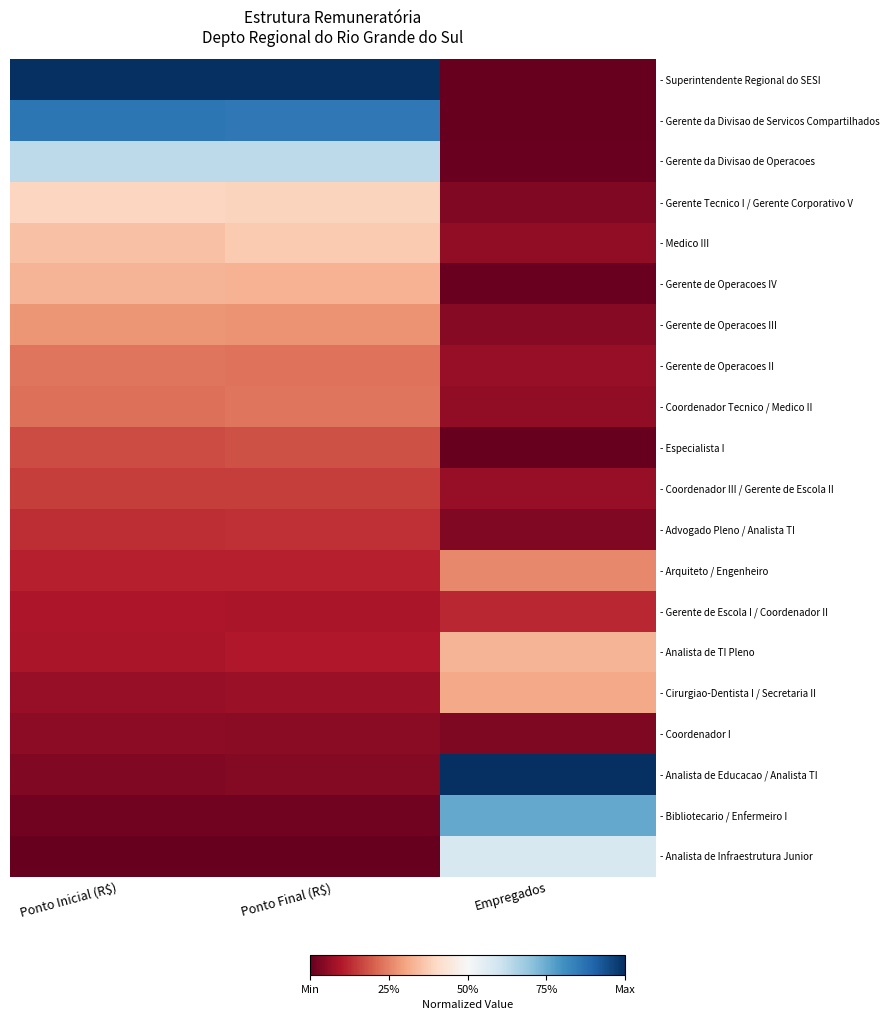

Reading left to right, extract all data points from this chart.

- Superintendente Regional do SESI: Ponto Inicial (R$)=1.0	Ponto Final (R$)=1.0	Empregados=0.0
- Gerente da Divisao de Servicos Compartilhados: Ponto Inicial (R$)=0.9	Ponto Final (R$)=0.9	Empregados=0.0
- Gerente da Divisao de Operacoes: Ponto Inicial (R$)=0.6	Ponto Final (R$)=0.6	Empregados=0.0
- Gerente Tecnico I / Gerente Corporativo V: Ponto Inicial (R$)=0.4	Ponto Final (R$)=0.4	Empregados=0.0
- Medico III: Ponto Inicial (R$)=0.4	Ponto Final (R$)=0.4	Empregados=0.1
- Gerente de Operacoes IV: Ponto Inicial (R$)=0.3	Ponto Final (R$)=0.3	Empregados=0.0
- Gerente de Operacoes III: Ponto Inicial (R$)=0.3	Ponto Final (R$)=0.3	Empregados=0.0
- Gerente de Operacoes II: Ponto Inicial (R$)=0.2	Ponto Final (R$)=0.2	Empregados=0.1
- Coordenador Tecnico / Medico II: Ponto Inicial (R$)=0.2	Ponto Final (R$)=0.2	Empregados=0.1
- Especialista I: Ponto Inicial (R$)=0.2	Ponto Final (R$)=0.2	Empregados=0.0
- Coordenador III / Gerente de Escola II: Ponto Inicial (R$)=0.2	Ponto Final (R$)=0.2	Empregados=0.1
- Advogado Pleno / Analista TI: Ponto Inicial (R$)=0.1	Ponto Final (R$)=0.1	Empregados=0.0
- Arquiteto / Engenheiro: Ponto Inicial (R$)=0.1	Ponto Final (R$)=0.1	Empregados=0.3
- Gerente de Escola I / Coordenador II: Ponto Inicial (R$)=0.1	Ponto Final (R$)=0.1	Empregados=0.1
- Analista de TI Pleno: Ponto Inicial (R$)=0.1	Ponto Final (R$)=0.1	Empregados=0.3
- Cirurgiao-Dentista I / Secretaria II: Ponto Inicial (R$)=0.1	Ponto Final (R$)=0.1	Empregados=0.3
- Coordenador I: Ponto Inicial (R$)=0.1	Ponto Final (R$)=0.0	Empregados=0.0
- Analista de Educacao / Analista TI: Ponto Inicial (R$)=0.0	Ponto Final (R$)=0.0	Empregados=1.0
- Bibliotecario / Enfermeiro I: Ponto Inicial (R$)=0.0	Ponto Final (R$)=0.0	Empregados=0.8
- Analista de Infraestrutura Junior: Ponto Inicial (R$)=0.0	Ponto Final (R$)=0.0	Empregados=0.6